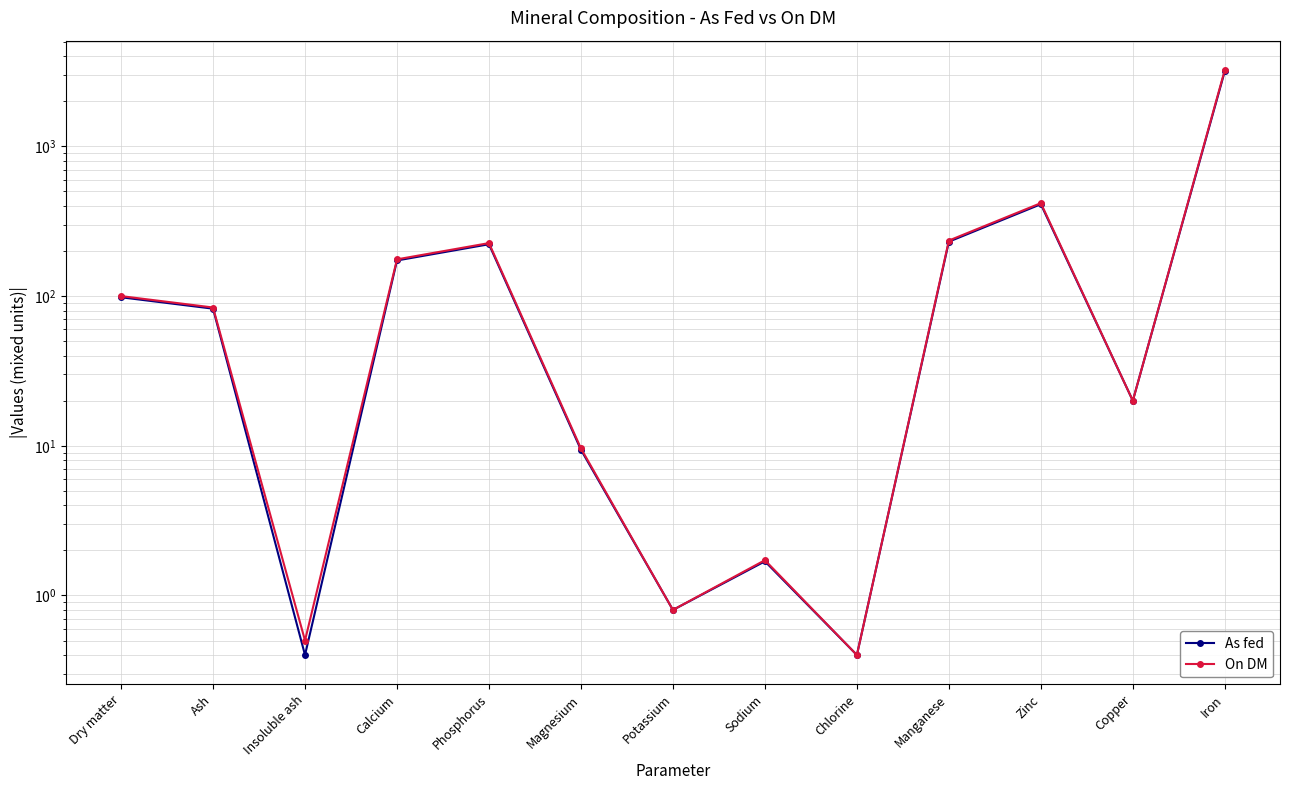

Reading left to right, list all the values displayed in this chart.

As fed: 98.2	82.4	0.4	173.0	222.0	9.4	0.8	1.7	0.4	231.0	411.0	20.0	3185.0
On DM: 100.0	83.9	0.5	176.0	226.0	9.6	0.8	1.7	0.4	235.0	418.0	20.0	3244.0